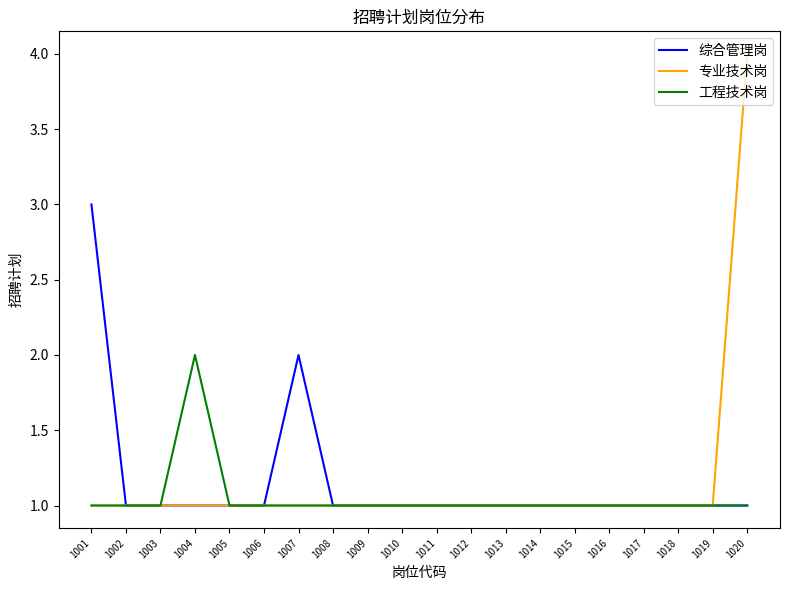

Is it true that 综合管理岗 equals 0 at 1002?

False